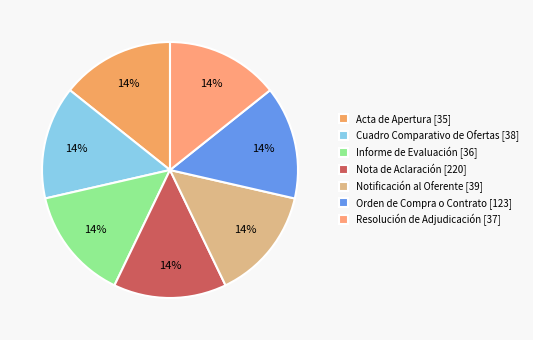

How many segments does this pie chart have?

7